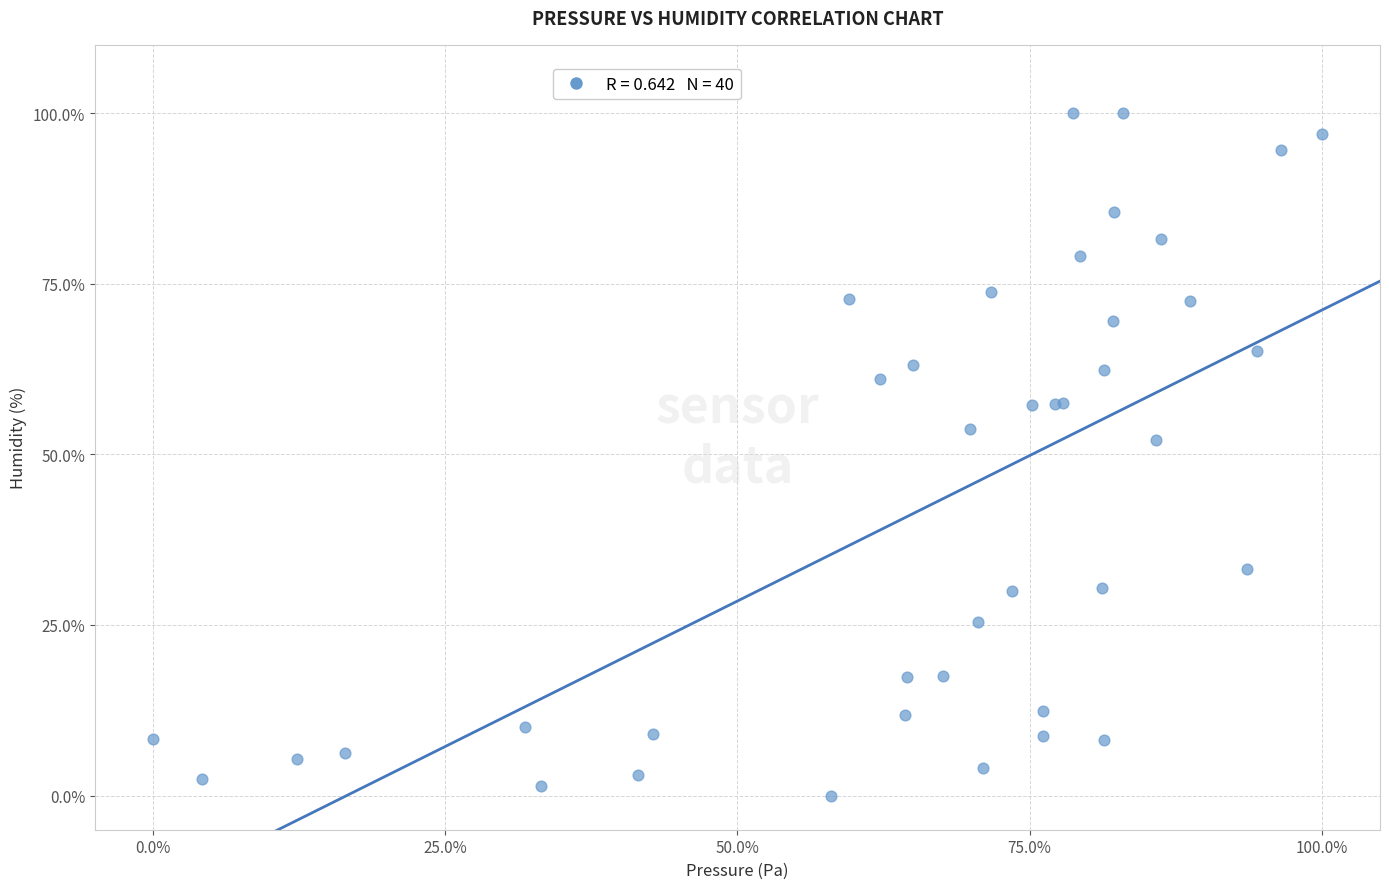

What Y value in the scatter plot is closest to 50?

52.1